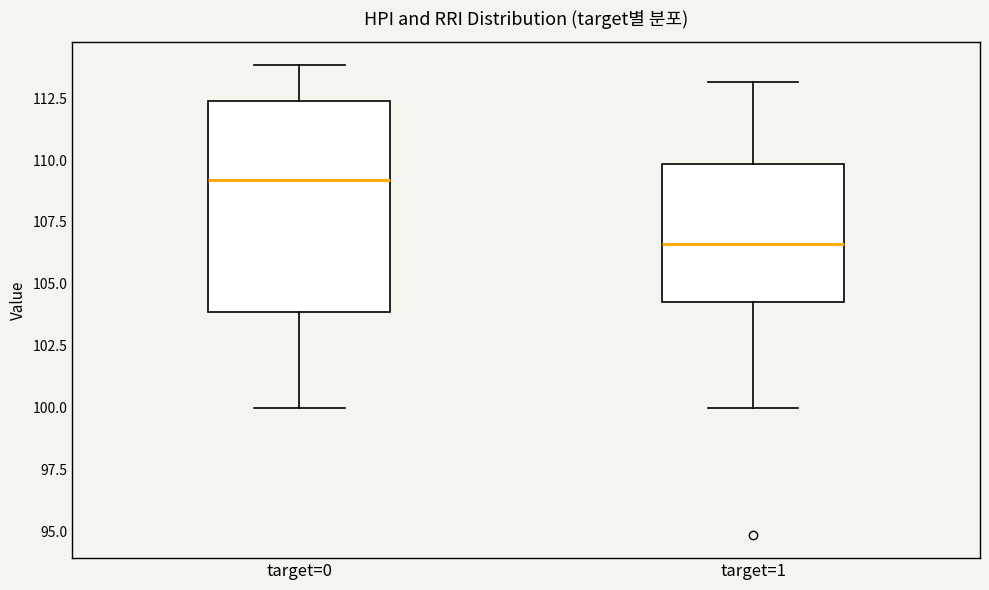

Where does the lower whisker of the box for target=1 end on the y-axis? The values are not printed on the chart, so give them approximately, as read against the axis.

100.0